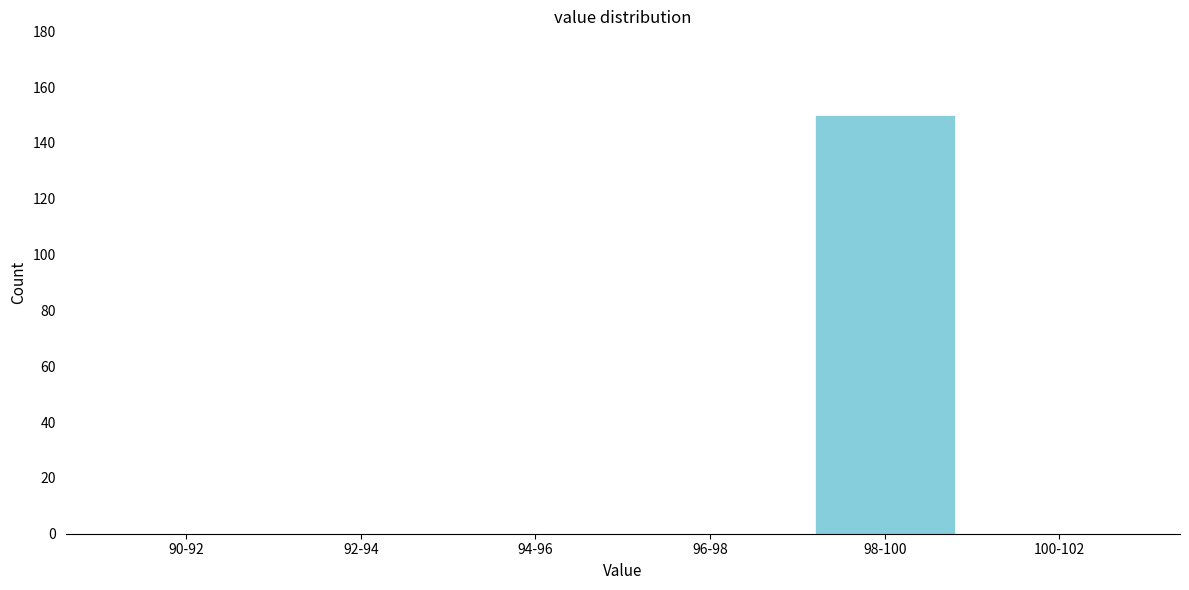

Reading left to right, what are all the values shown in this chart?

90-92=0	92-94=0	94-96=0	96-98=0	98-100=150	100-102=0